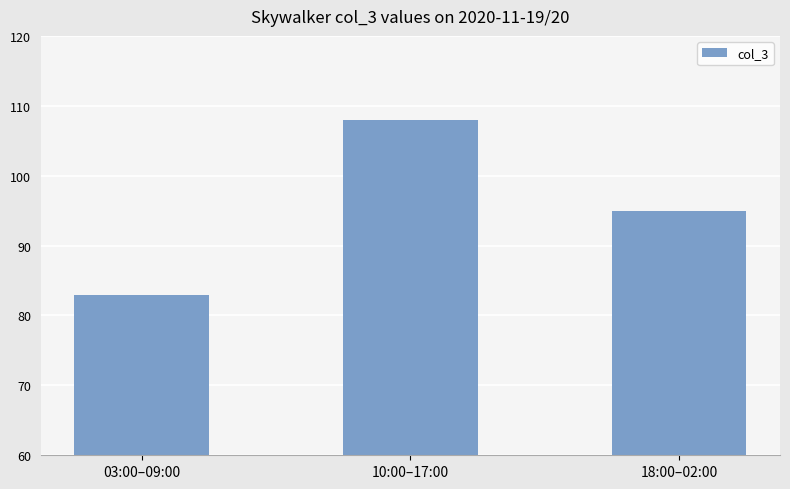

Is it true that the value at 18:00–02:00 is 95?

True